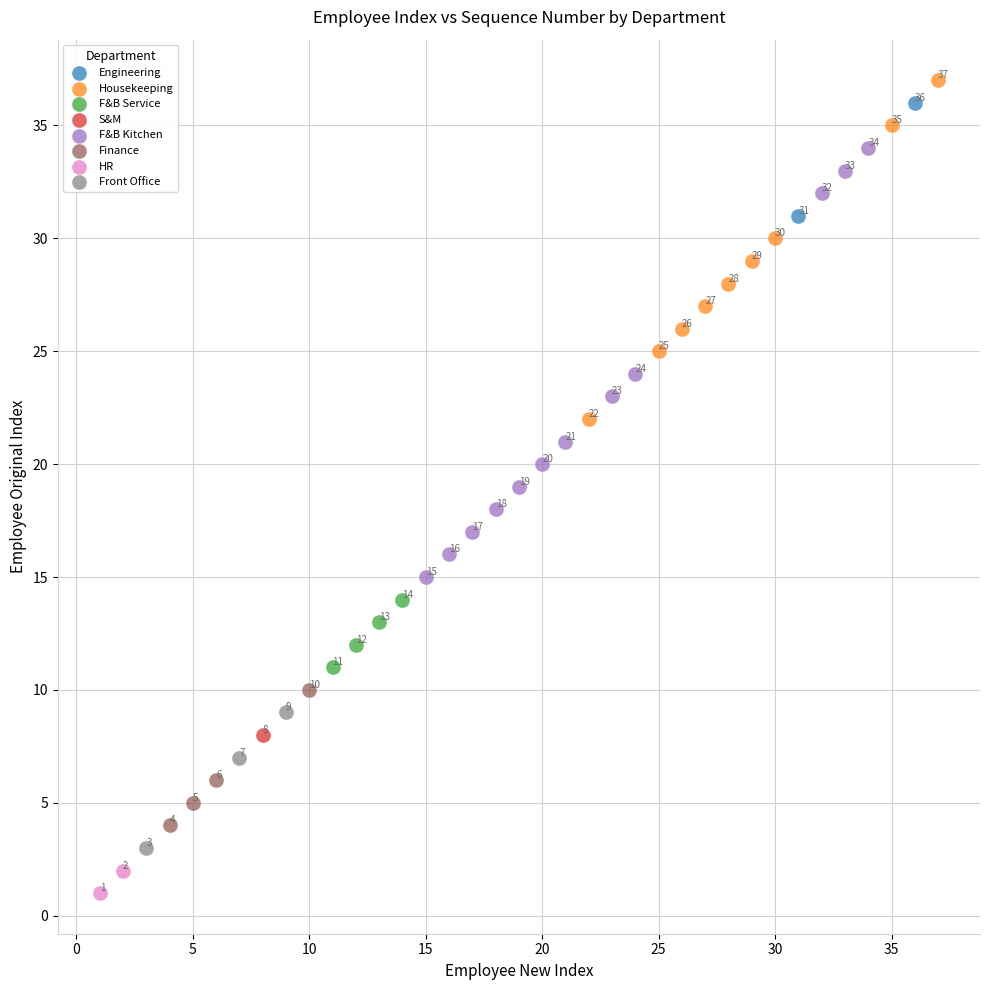

What are all the series names shown in the legend?

Engineering, Finance, Housekeeping, S&M, F&B Kitchen, HR, F&B Service, Front Office